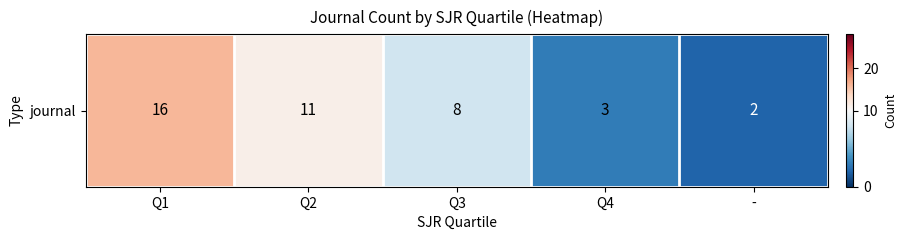

Which has a higher value, Q4 or -?

Q4